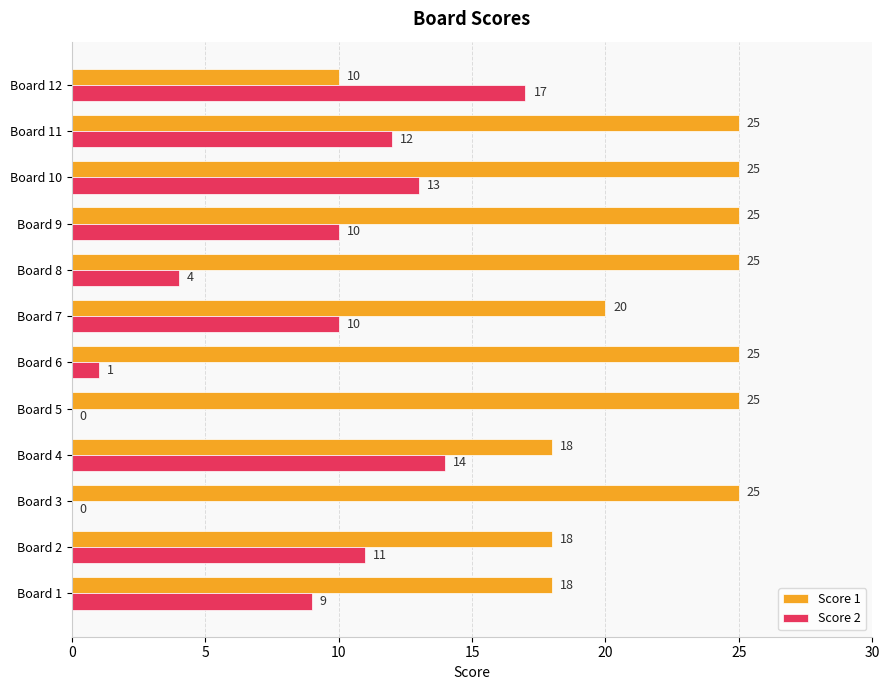

Count the Score 1 values in the range 18 to 25.

11